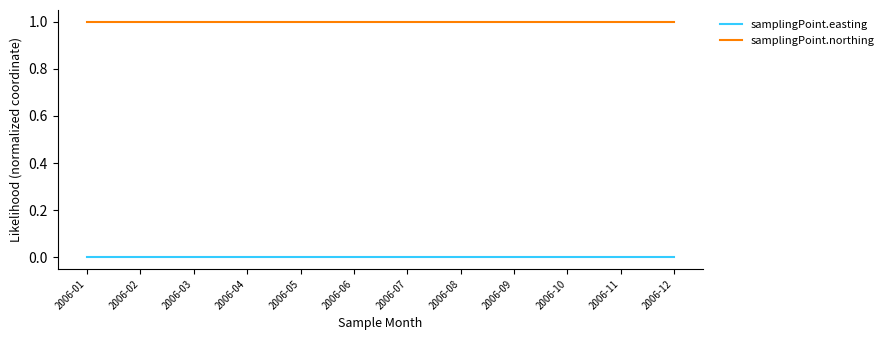

Rank the series by their maximum value, from lowest to highest.

samplingPoint.easting, samplingPoint.northing